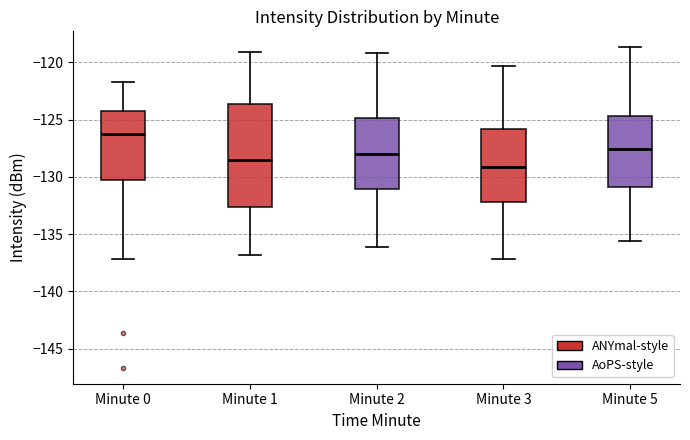

Which box has the highest median line?

Minute 0